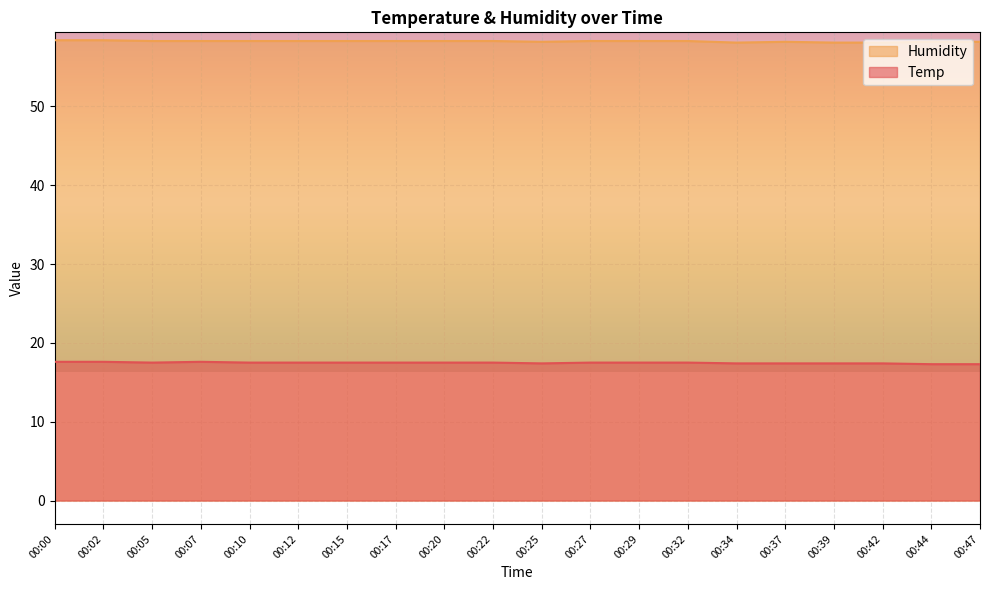

How many interior local peaks does the Temp series have?

1